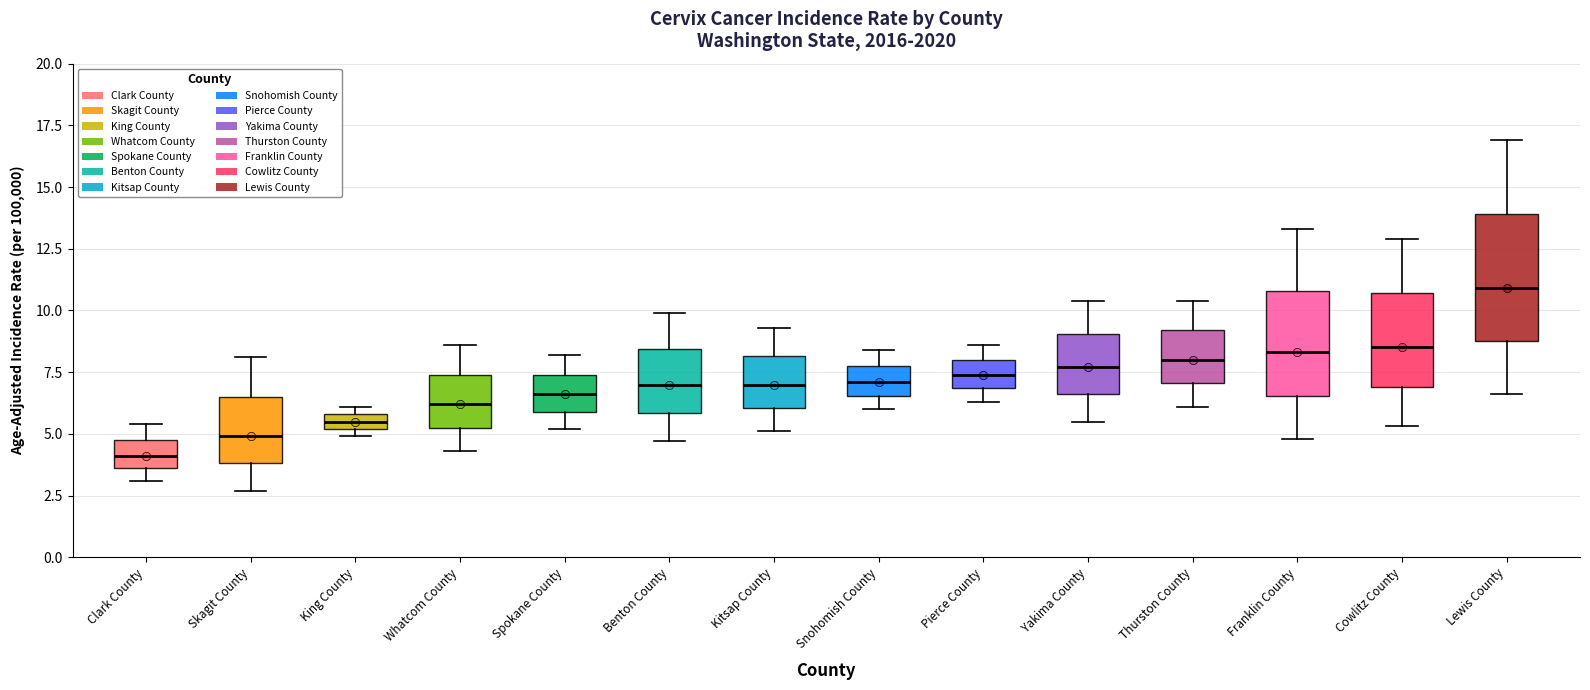

Which box has the lowest median line?

Clark County